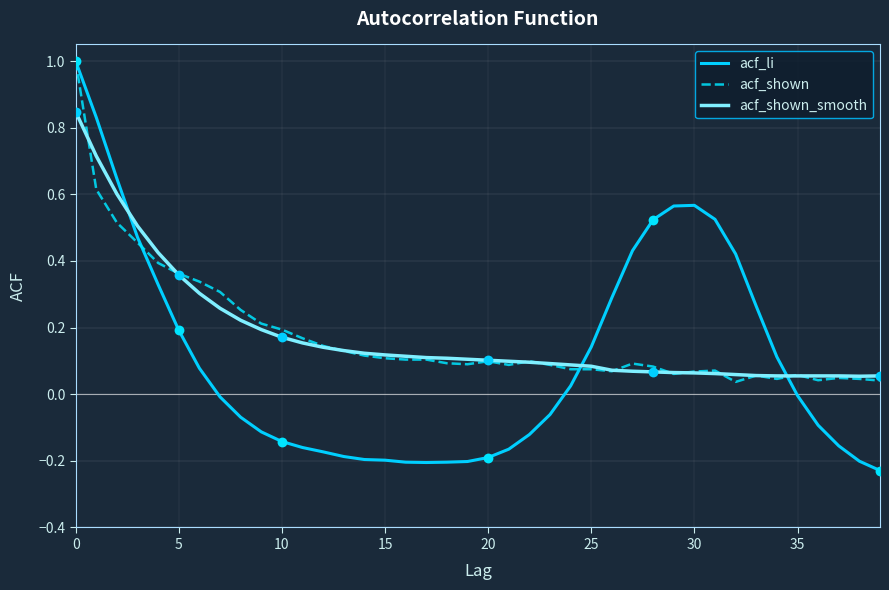

Which series has the widest spread of values?

acf_li